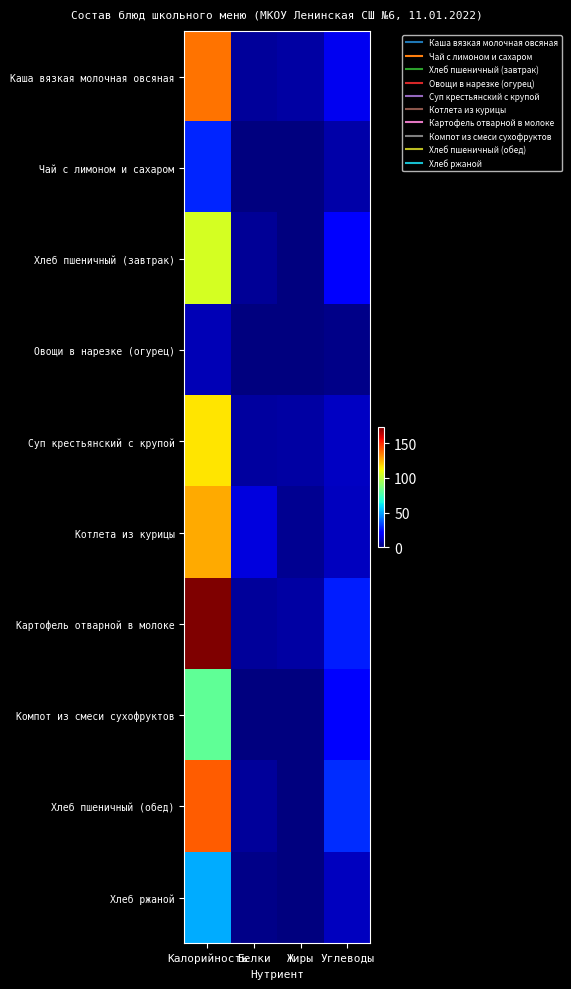

Reading right to left, list all the values displayed in this chart.

Каша вязкая молочная овсяная: Углеводы=17.1	Жиры=5.6	Белки=4.3	Калорийность=136.4
Чай с лимоном и сахаром: Углеводы=6.6	Жиры=0.1	Белки=0.2	Калорийность=27.9
Хлеб пшеничный (завтрак): Углеводы=22.1	Жиры=0.4	Белки=3.4	Калорийность=105.5
Овощи в нарезке (огурец): Углеводы=1.5	Жиры=0.1	Белки=0.5	Калорийность=8.5
Суп крестьянский с крупой: Углеводы=10.8	Жиры=5.8	Белки=5.1	Калорийность=115.6
Котлета из курицы: Углеводы=10.0	Жиры=3.2	Белки=14.3	Калорийность=126.5
Картофель отварной в молоке: Углеводы=26.5	Жиры=5.5	Белки=4.5	Калорийность=173.7
Компот из смеси сухофруктов: Углеводы=19.8	Жиры=0.0	Белки=0.0	Калорийность=81.0
Хлеб пшеничный (обед): Углеводы=29.5	Жиры=0.5	Белки=4.6	Калорийность=140.6
Хлеб ржаной: Углеводы=10.0	Жиры=0.4	Белки=2.0	Калорийность=51.2